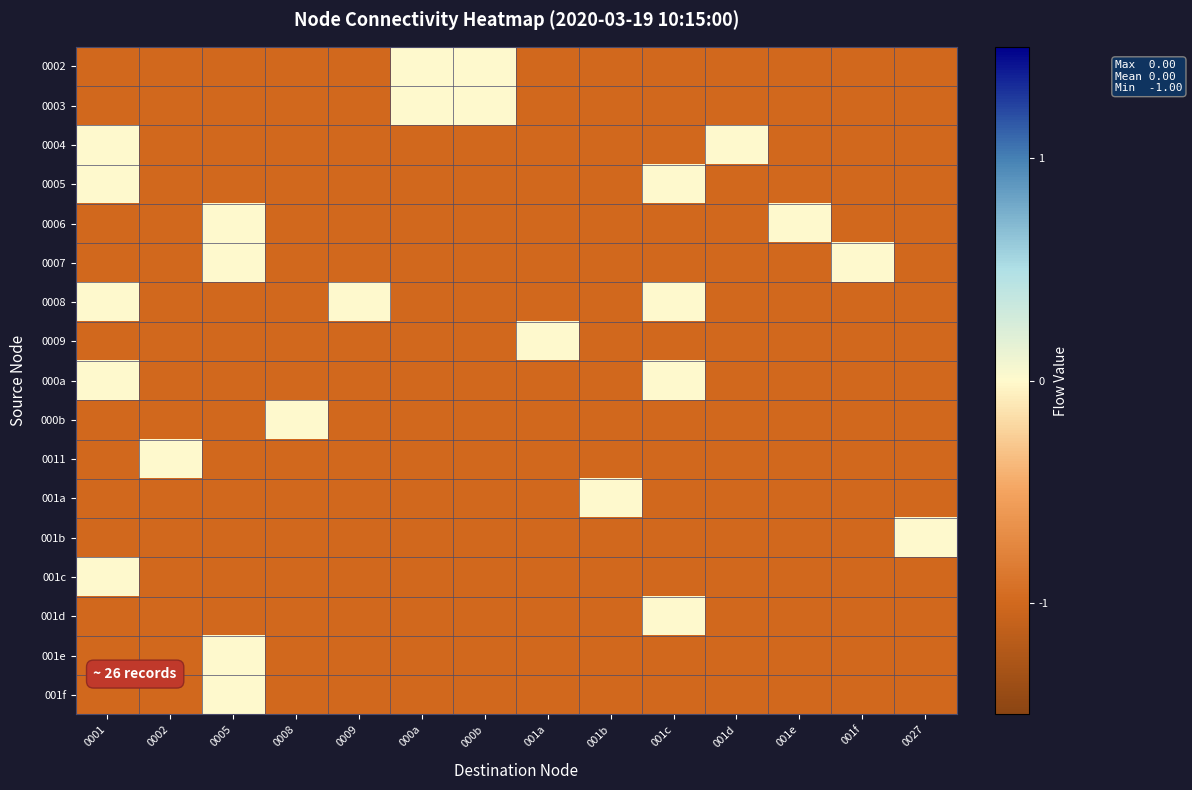

Between 0027 and 0008, which is larger?

0027